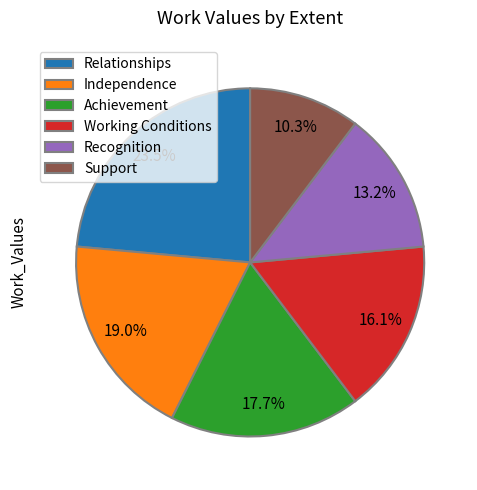

Is Working Conditions the majority of the pie?

No